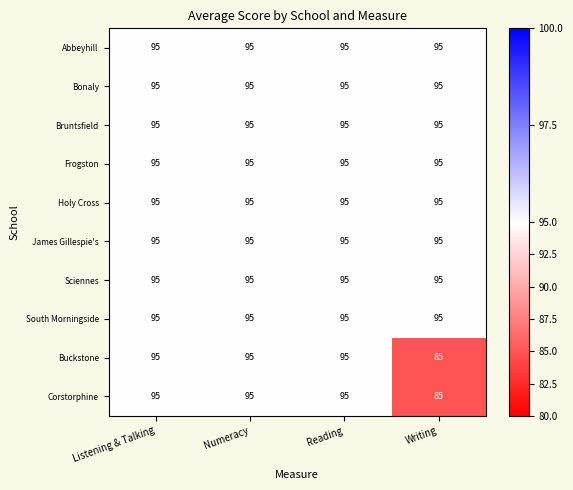

At how many categories does at least one series exceed 92?

4